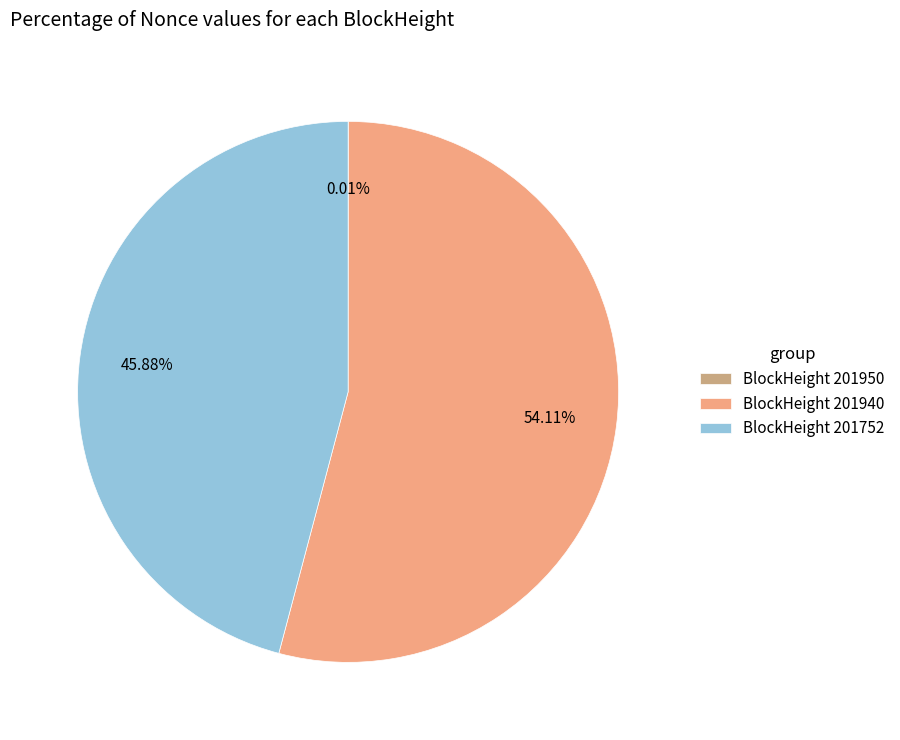

Is there a majority slice in this chart?

Yes